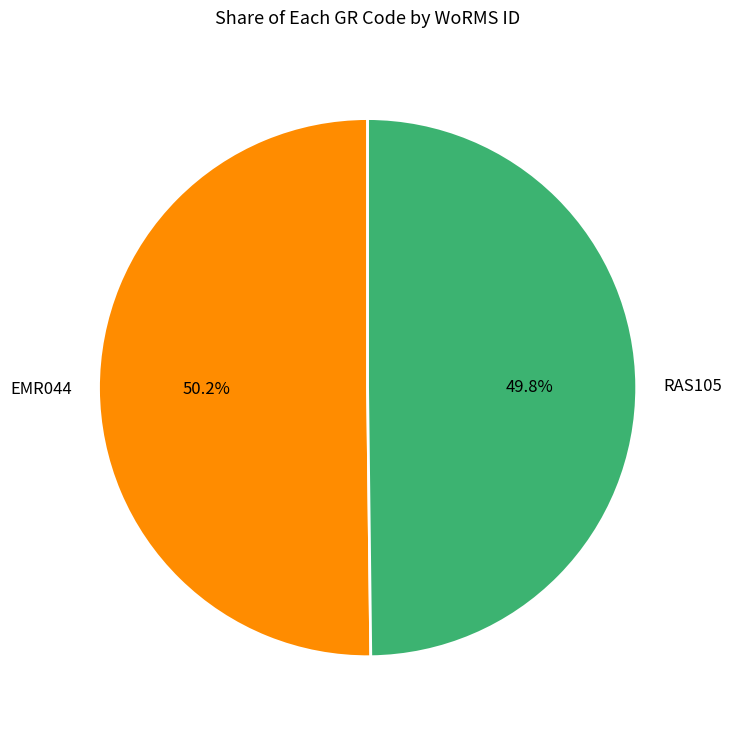

Is there any slice that represents more than half of the pie?

Yes